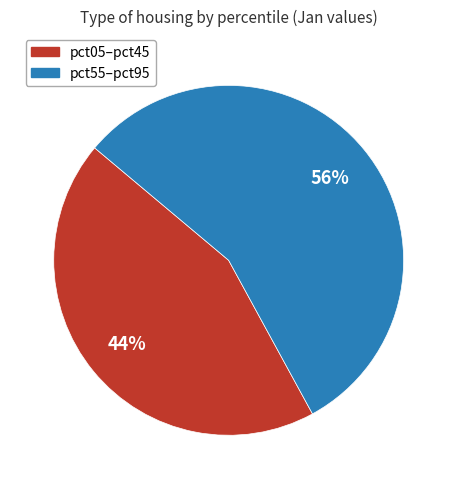

How many slices are in this pie chart?

2